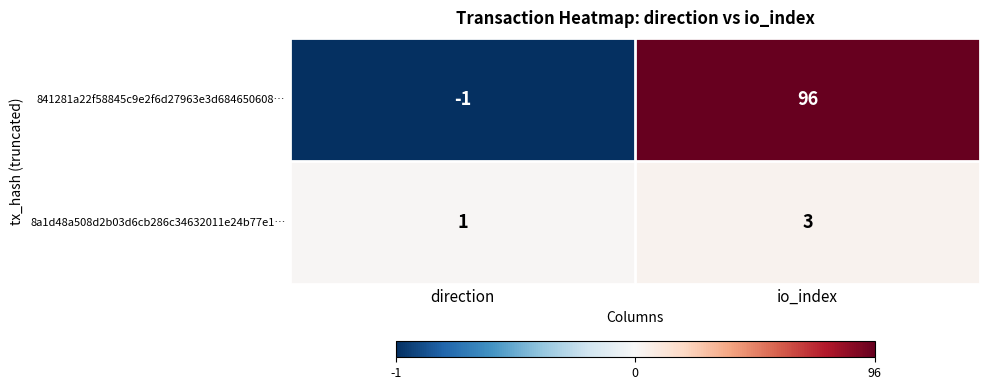

Is it true that 8a1d48a508d2b03d6cb286c34632011e24b77e1… equals 5 at io_index?

False